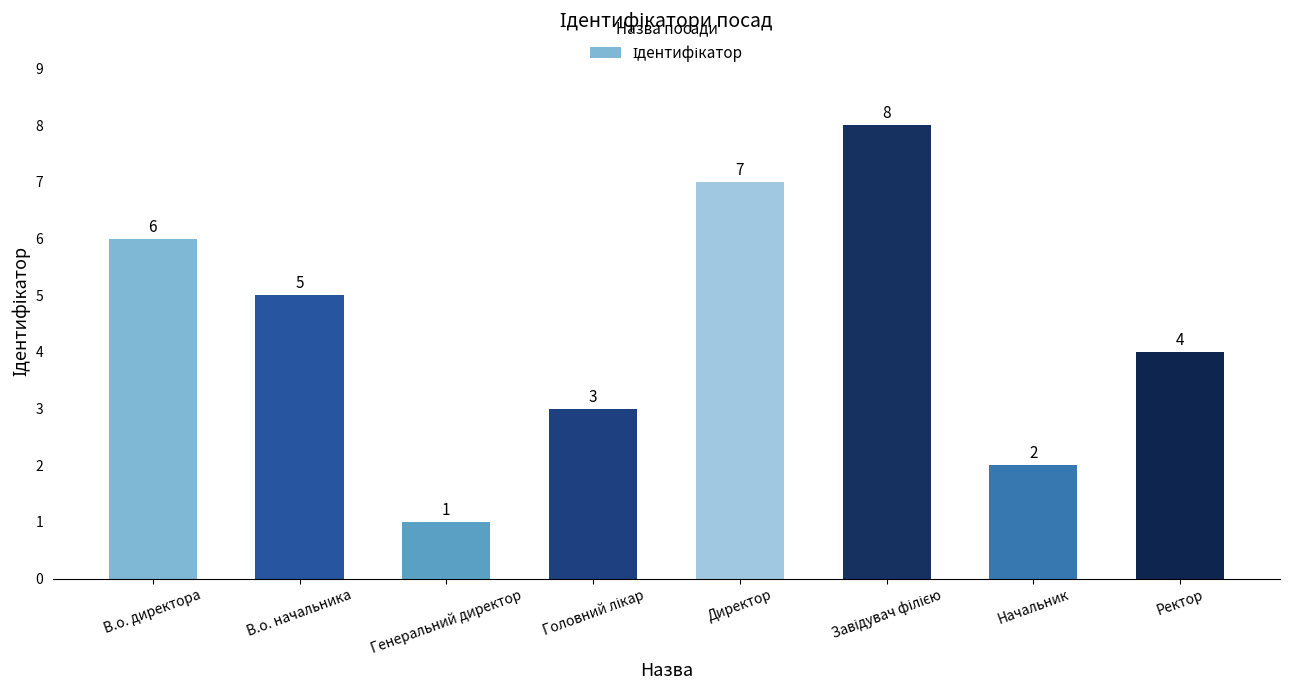

What is the greatest value displayed?

8